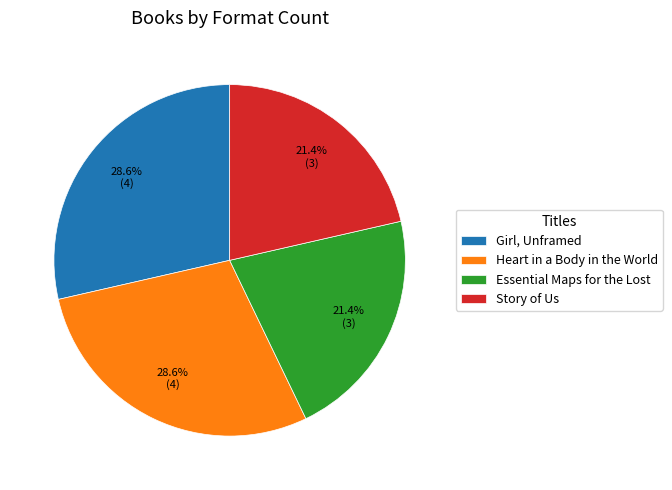

To the nearest percent, what percentage of the pie is Essential Maps for the Lost?

21%